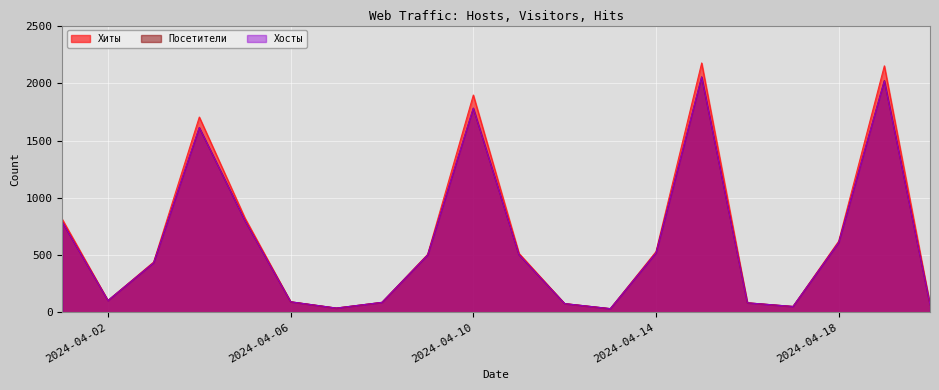

What is the average value of the Хосты series?

612